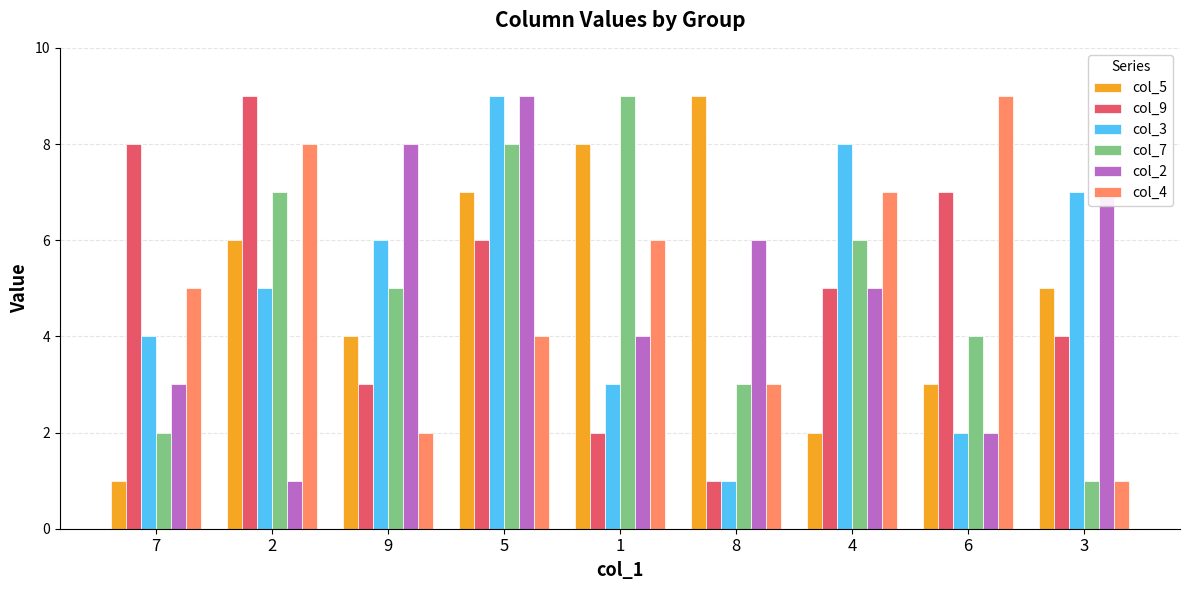

Which series changed the most between 5 and 8?

col_3